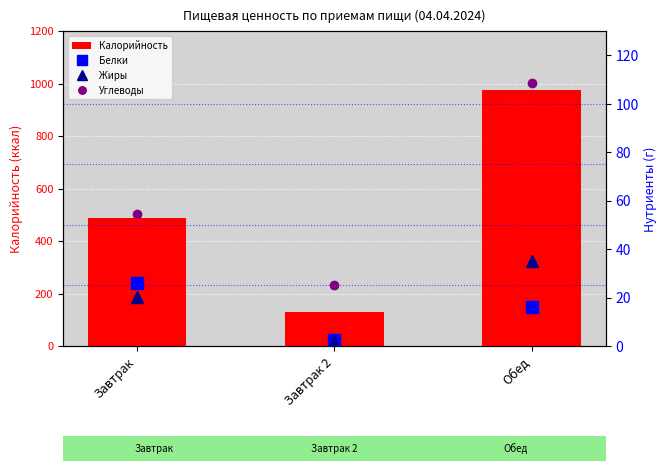

Which category has the highest value in the Калорийность series?

Обед